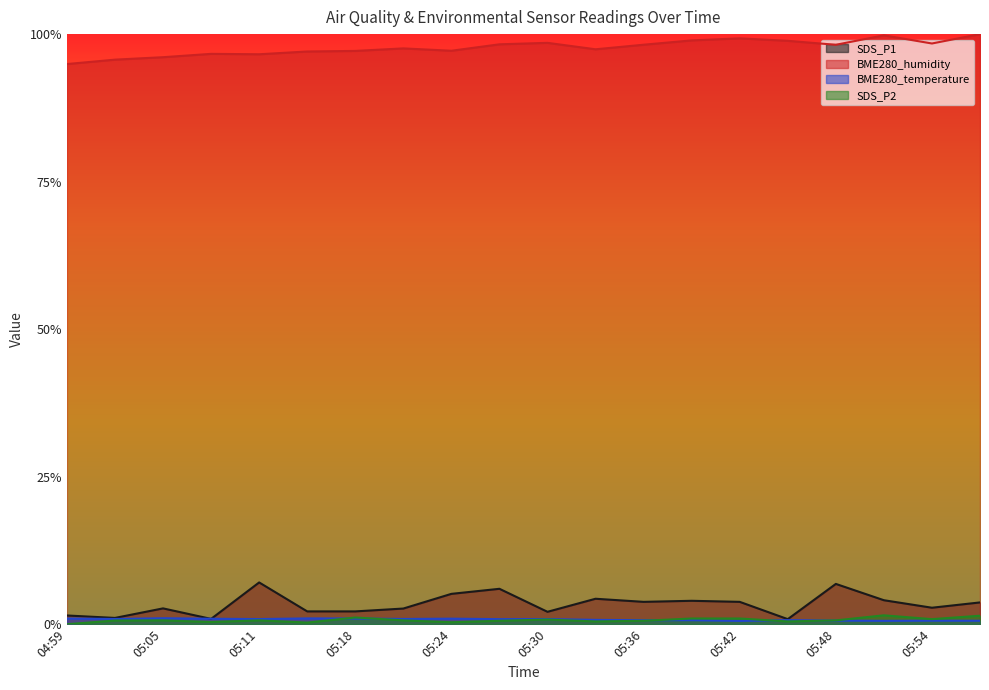

What is the label of the 12th point from the left?

05:33